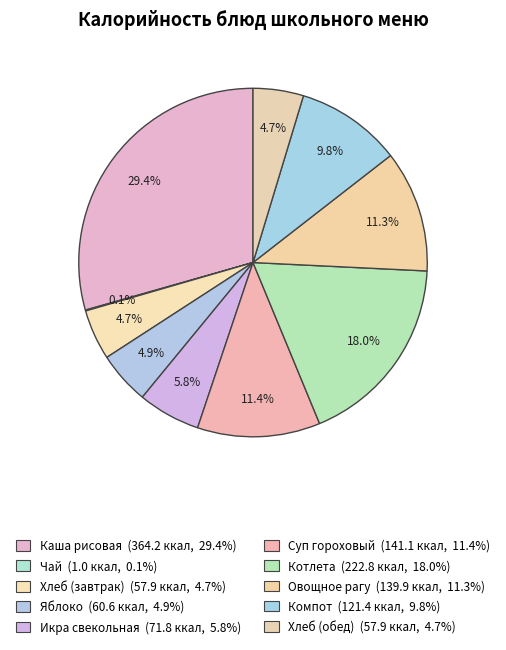

To the nearest percent, what is the average slice percentage?

10%